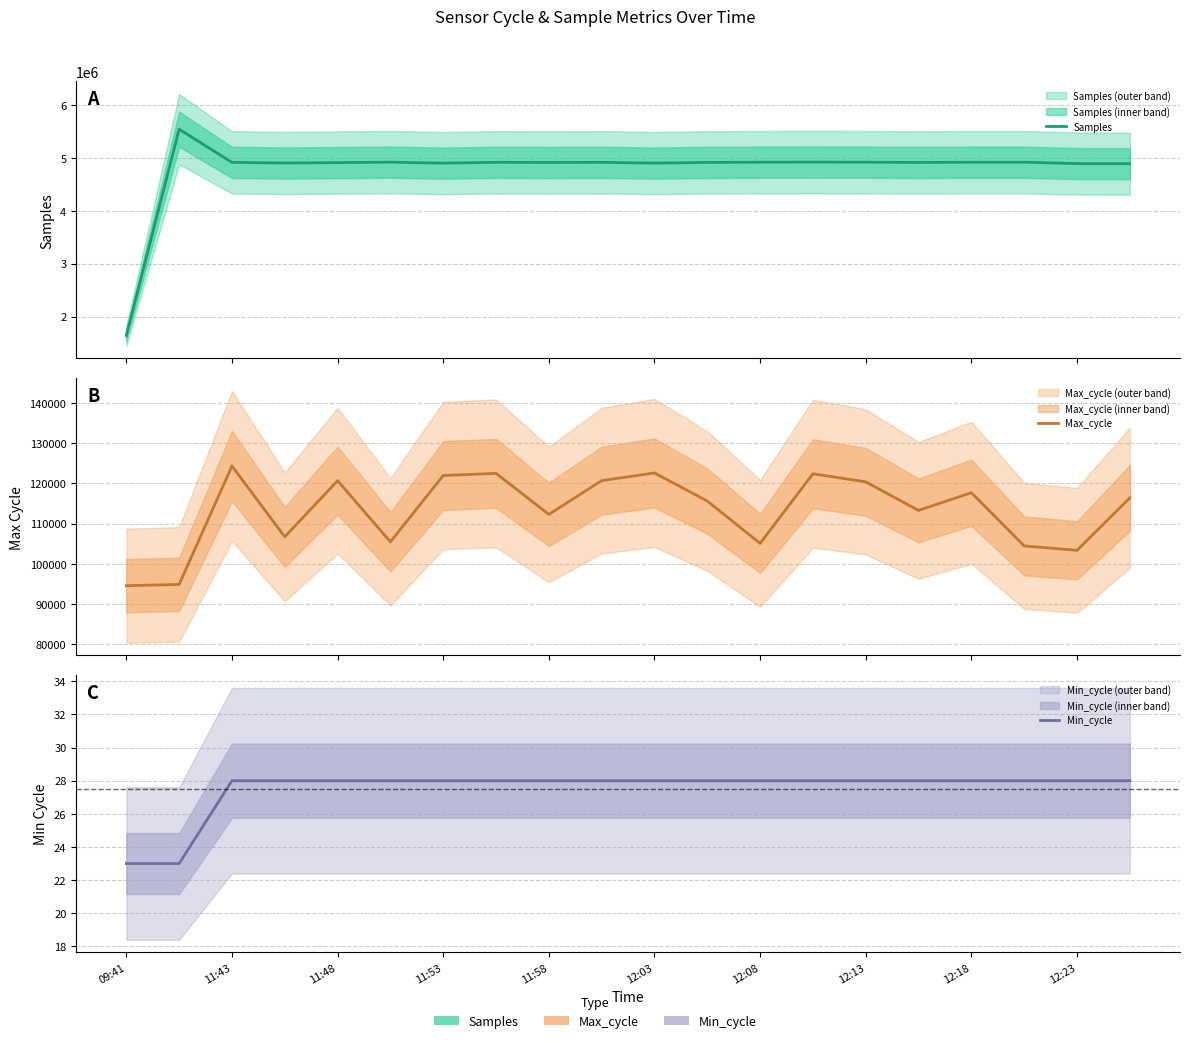

What is the value of the Max_cycle point at the 16th from the left?

113264